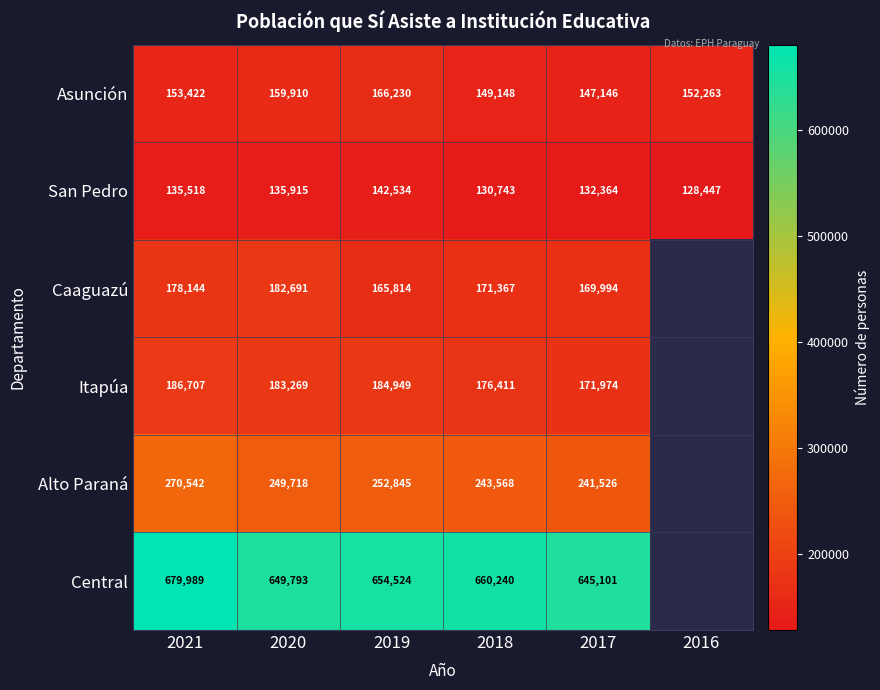

How many Asunción values are between 149148 and 159910?

4